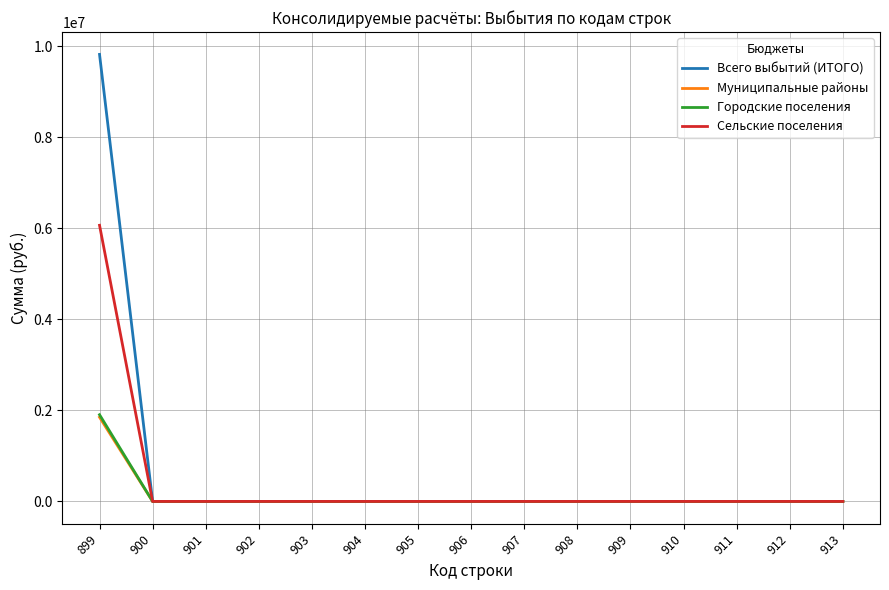

Reading left to right, list all the values displayed in this chart.

Всего выбытий (ИТОГО): 899=9821681.1	900=0.0	901=0.0	902=0.0	903=0.0	904=0.0	905=0.0	906=0.0	907=0.0	908=0.0	909=0.0	910=0.0	911=0.0	912=0.0	913=0.0
Муниципальные районы: 899=1849785.0	900=0.0	901=0.0	902=0.0	903=0.0	904=0.0	905=0.0	906=0.0	907=0.0	908=0.0	909=0.0	910=0.0	911=0.0	912=0.0	913=0.0
Городские поселения: 899=1904957.5	900=0.0	901=0.0	902=0.0	903=0.0	904=0.0	905=0.0	906=0.0	907=0.0	908=0.0	909=0.0	910=0.0	911=0.0	912=0.0	913=0.0
Сельские поселения: 899=6066938.5	900=0.0	901=0.0	902=0.0	903=0.0	904=0.0	905=0.0	906=0.0	907=0.0	908=0.0	909=0.0	910=0.0	911=0.0	912=0.0	913=0.0